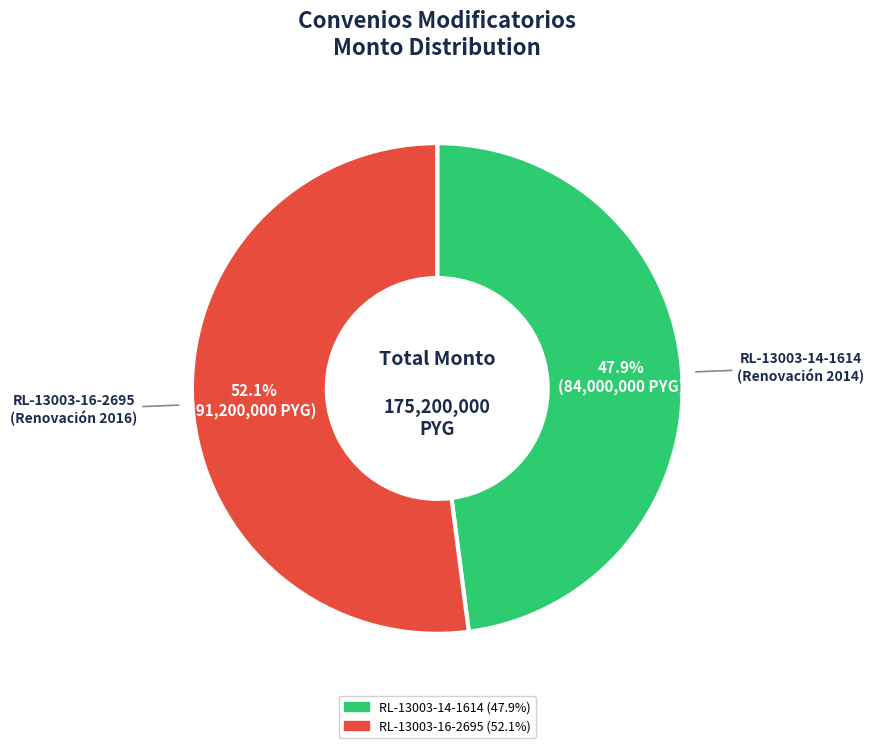

Is there a majority slice in this chart?

Yes